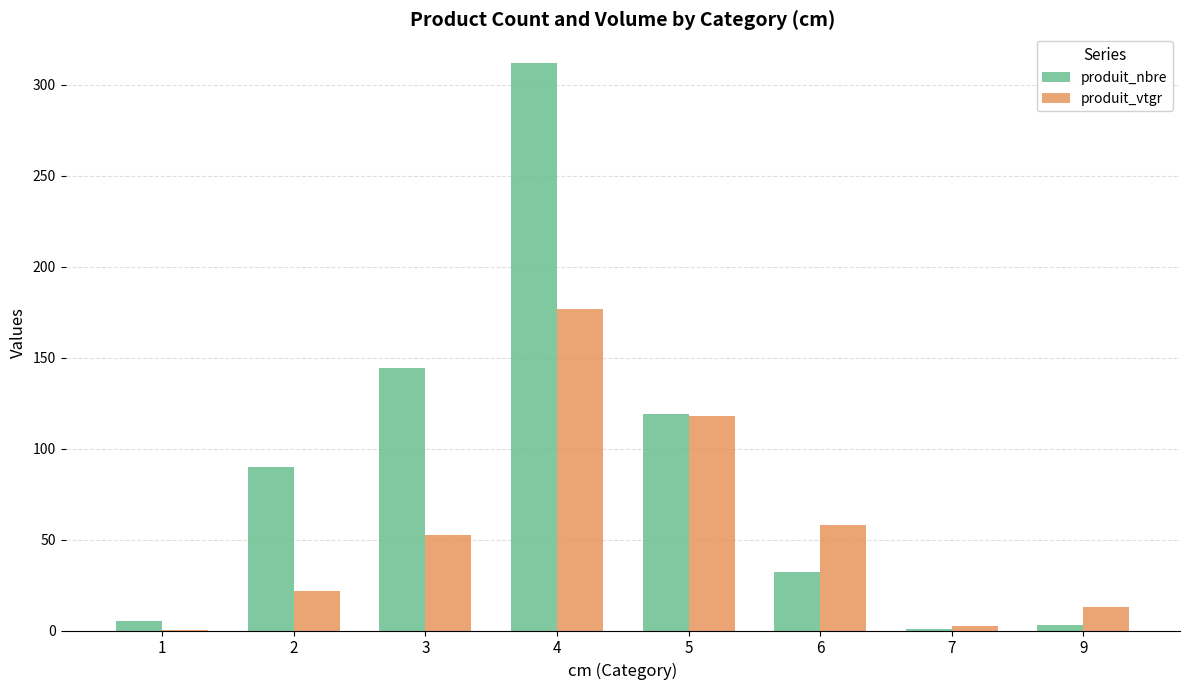

Reading left to right, transcribe all the data shown in this chart.

produit_nbre: 1=5.0	2=90.0	3=144.0	4=312.0	5=119.0	6=32.0	7=1.0	9=3.0
produit_vtgr: 1=0.4	2=21.7	3=52.5	4=176.8	5=117.7	6=57.9	7=2.7	9=12.8